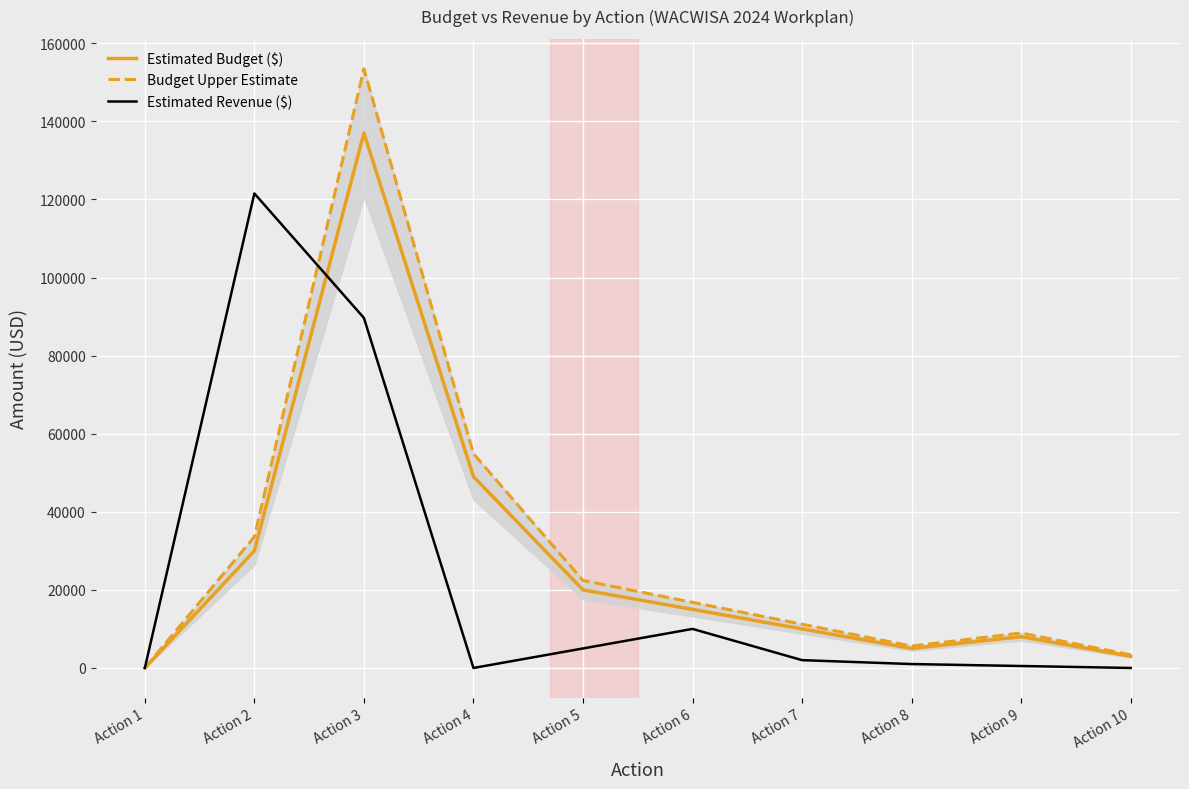

What is the maximum value shown in the chart?

153440.0